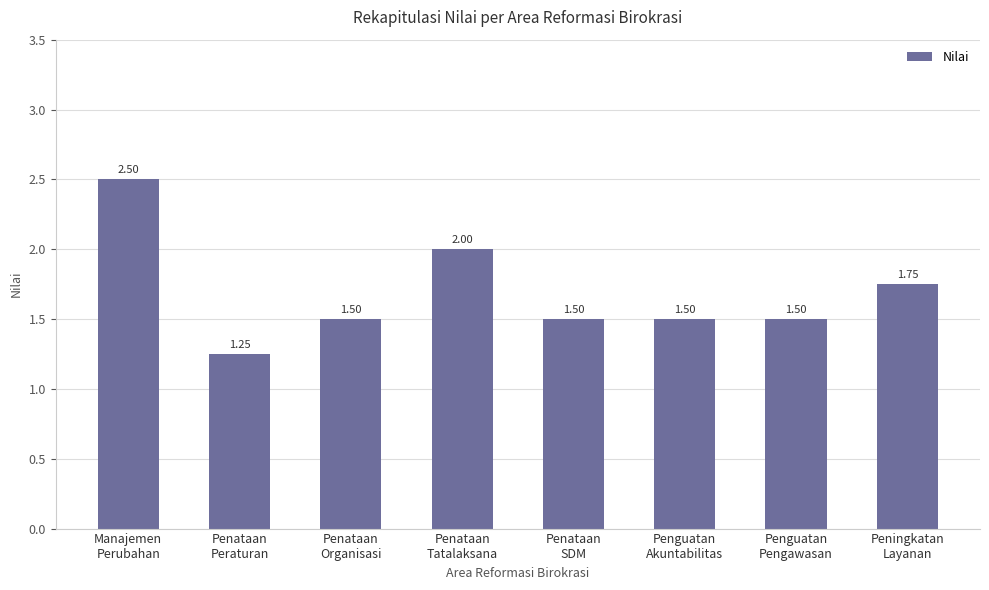

What is the average value?

1.7